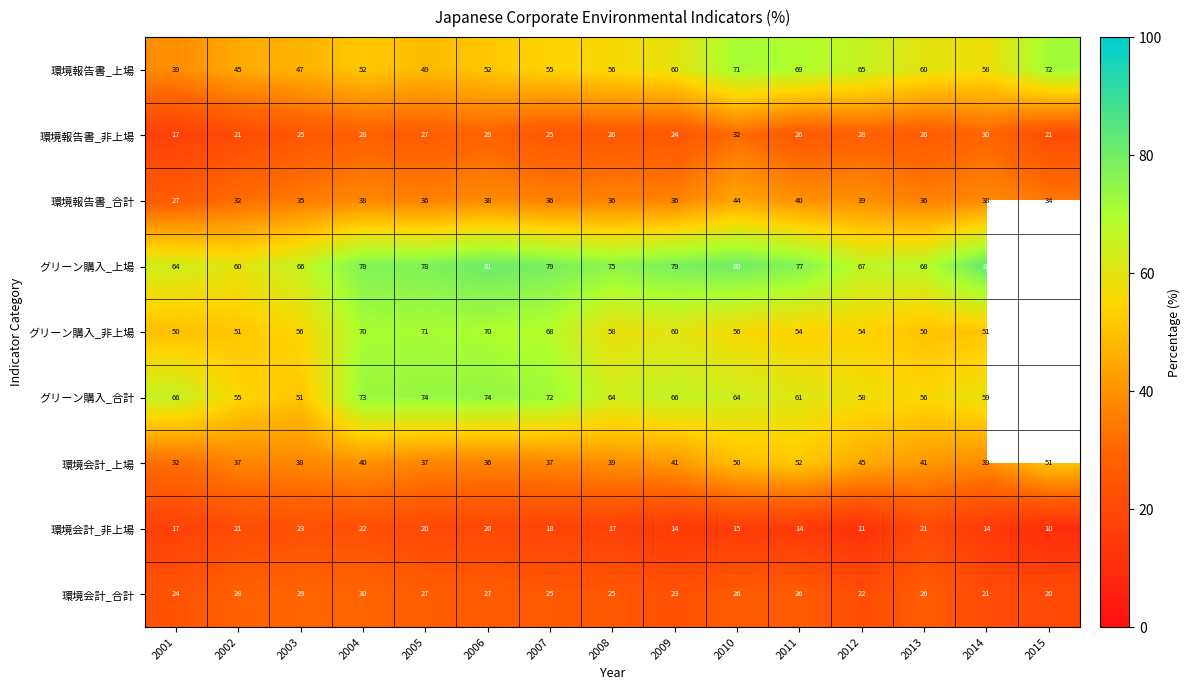

Is it true that 環境報告書_合計 equals 43.2 at 2002?

False